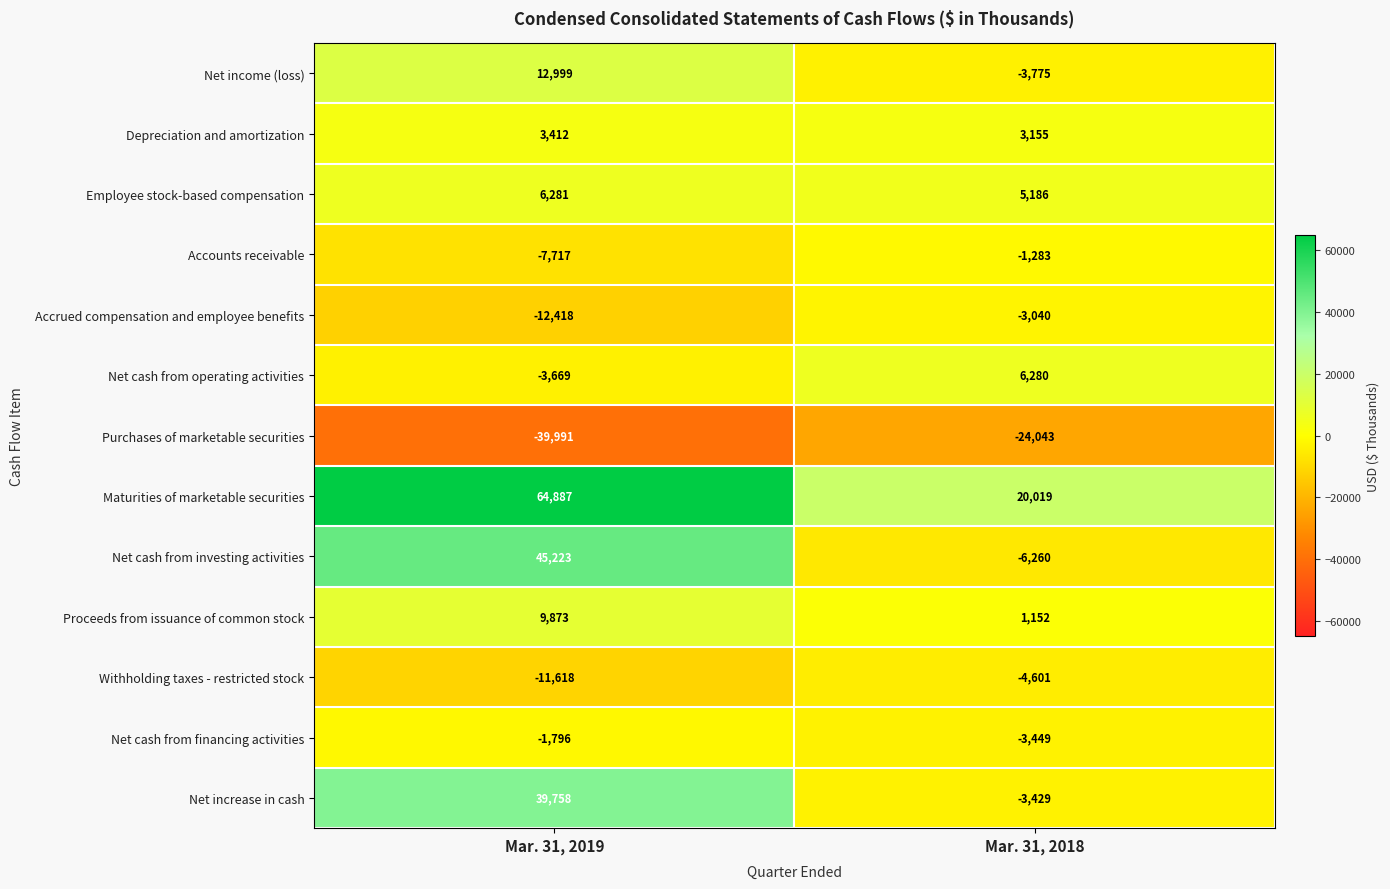

How many values in the Net cash from operating activities series are below 6280?

1